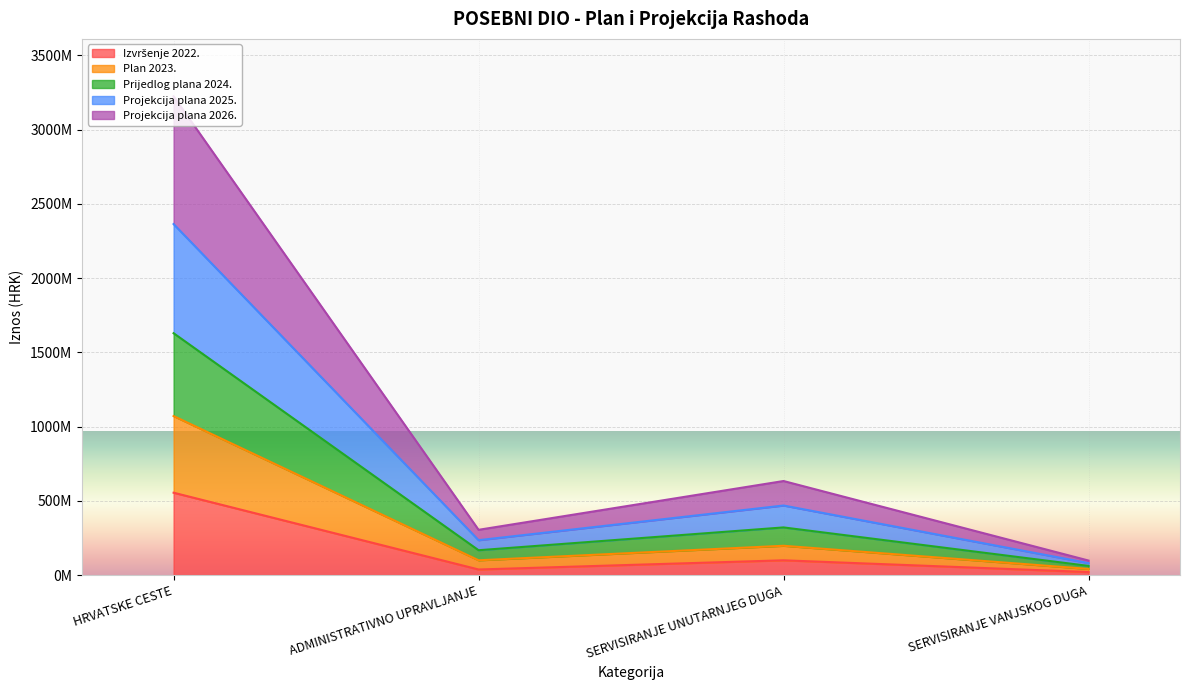

What position from the left is SERVISIRANJE UNUTARNJEG DUGA?

3